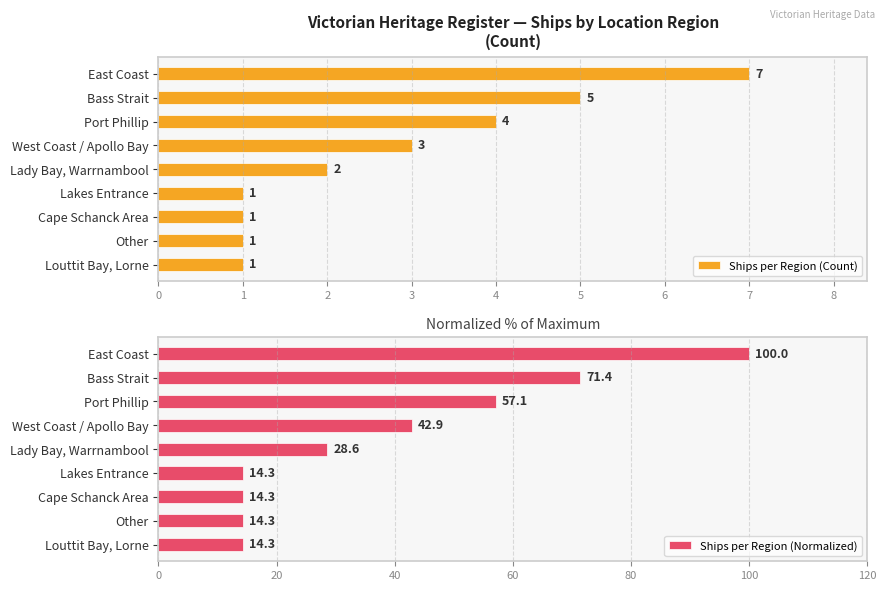

Where is Ships per Region (Count) nearest to the value 4?

Port Phillip